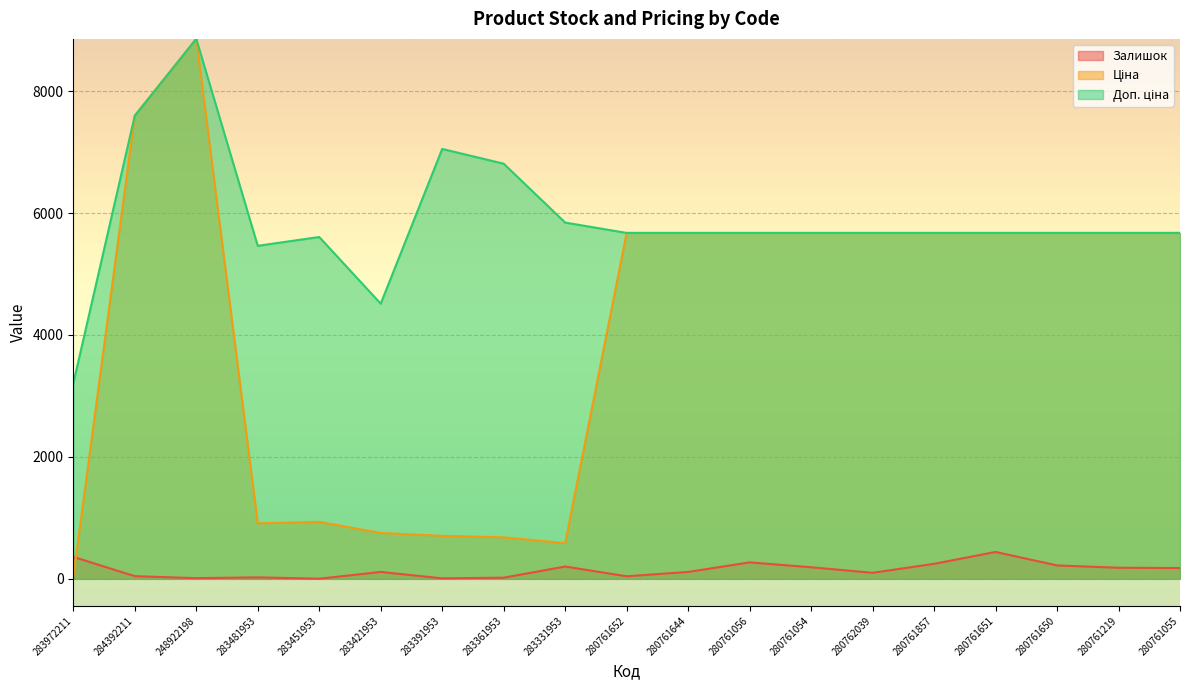

List the labels in order of Доп. ціна value, smallest first.

283972211, 283421953, 283481953, 283451953, 280761652, 280761644, 280761056, 280761054, 280762039, 280761857, 280761651, 280761650, 280761219, 280761055, 283331953, 283361953, 283391953, 284392211, 248922198